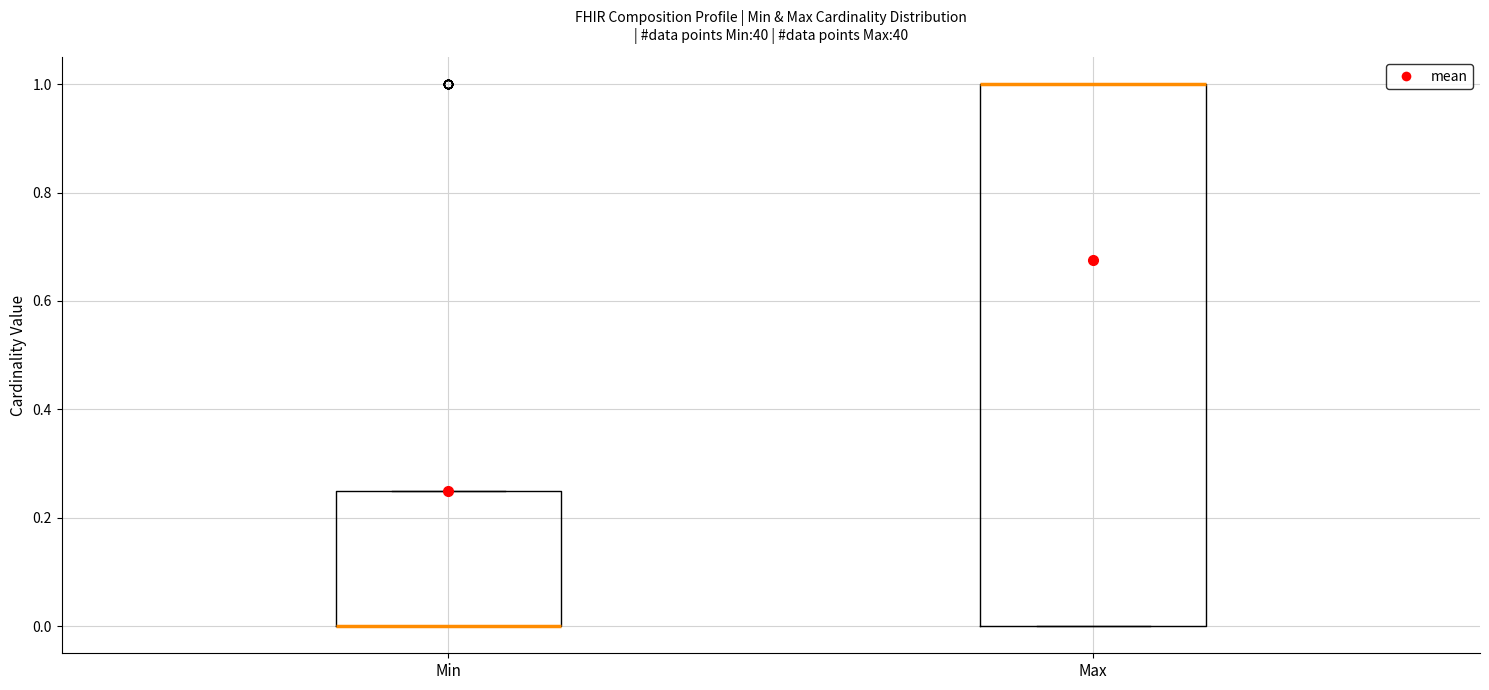

Reading left to right, transcribe this box plot: for each box, give where its median line is, the range the box spans, and where its two whiskers end, as read against the y-axis. The values are not printed on the chart, so give them approximately, as read against the axis.

Min: median 0.00 (drawn on the box's lower edge), box 0.00 to 0.26, whiskers 0.00 to 0.26
Max: median 1.00 (drawn on the box's upper edge), box 0.00 to 1.00, whiskers 0.00 to 1.00